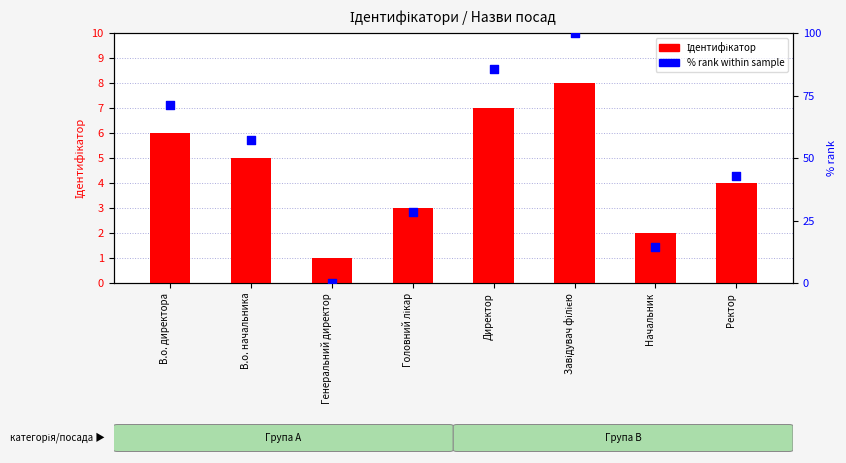

Which series has the largest Y range (max minus min)?

% rank within sample